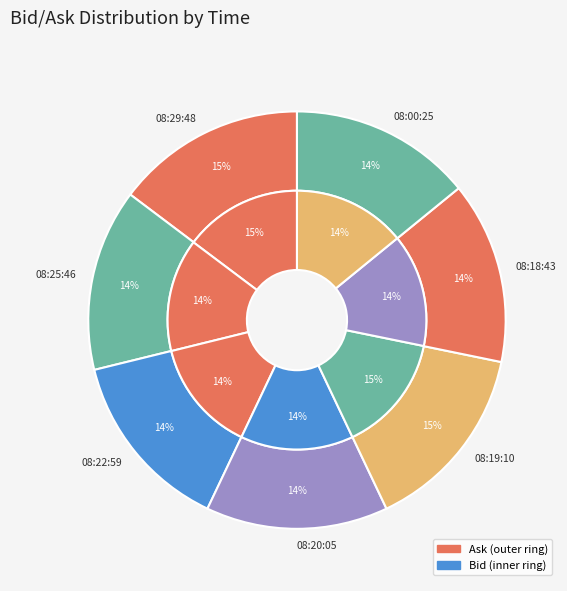

Is the sum of 08:25:46.313 and 08:00:25.066 greater than half?

No